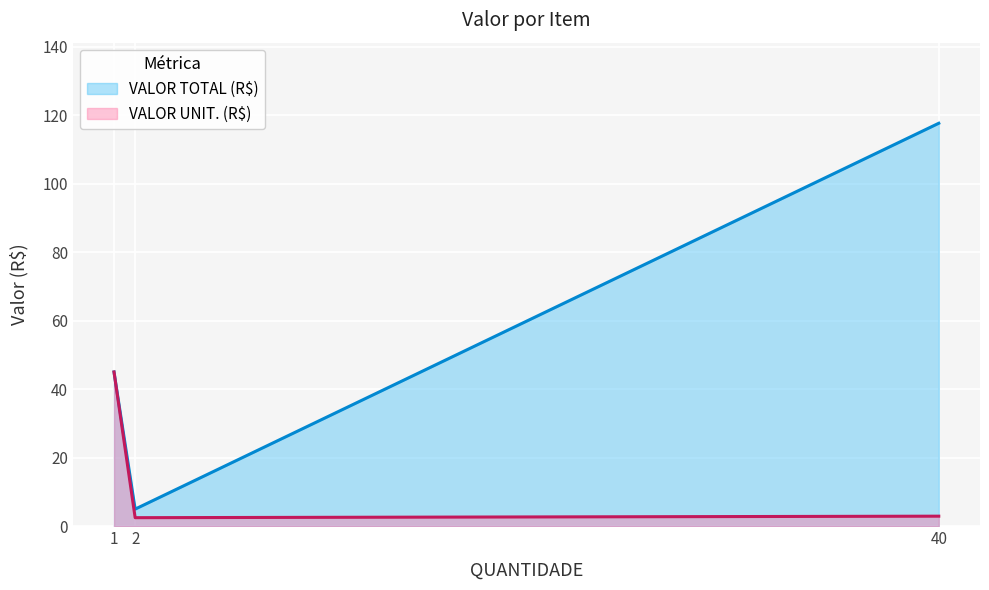

Reading right to left, extract all data points from this chart.

2.9	2.5	45.0